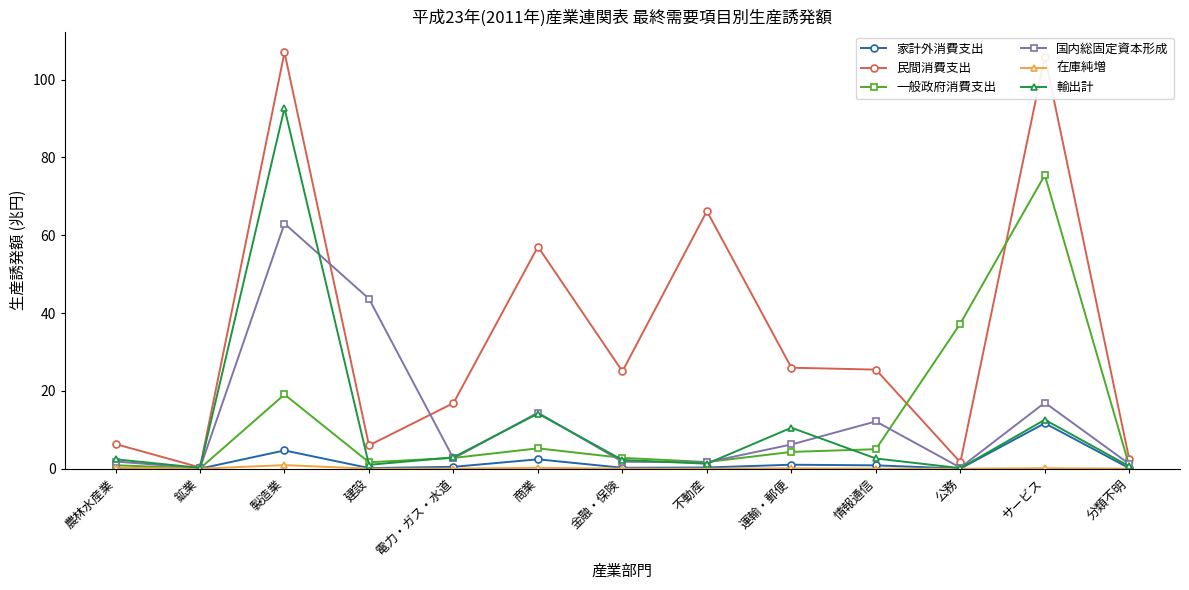

Which series has the largest range (max minus min)?

民間消費支出